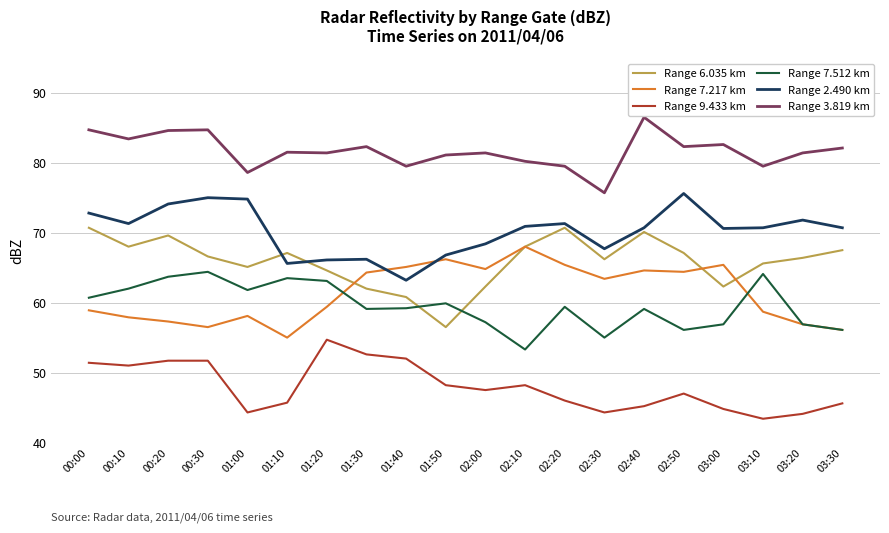

What position from the left is 03:00?

17